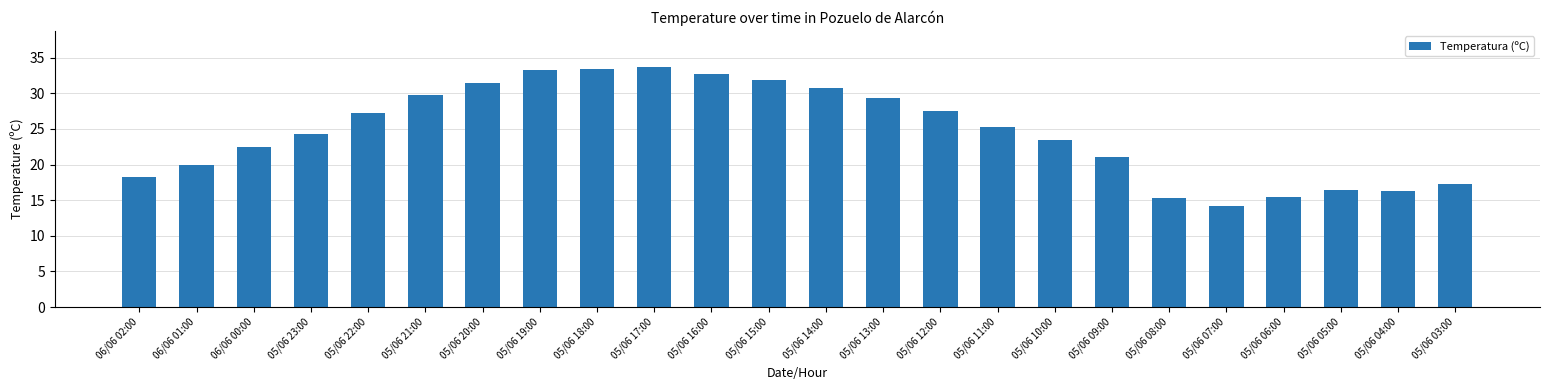

True or false: the data shows 37.0 at 06/06 00:00.

False